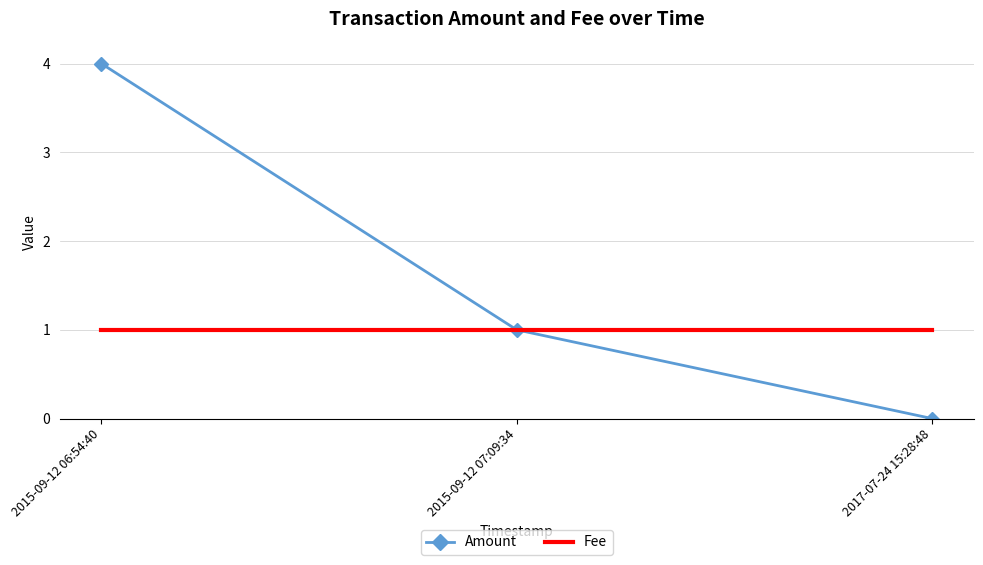

At 2015-09-12 06:54:40, list the series in order from largest to smallest.

Amount, Fee